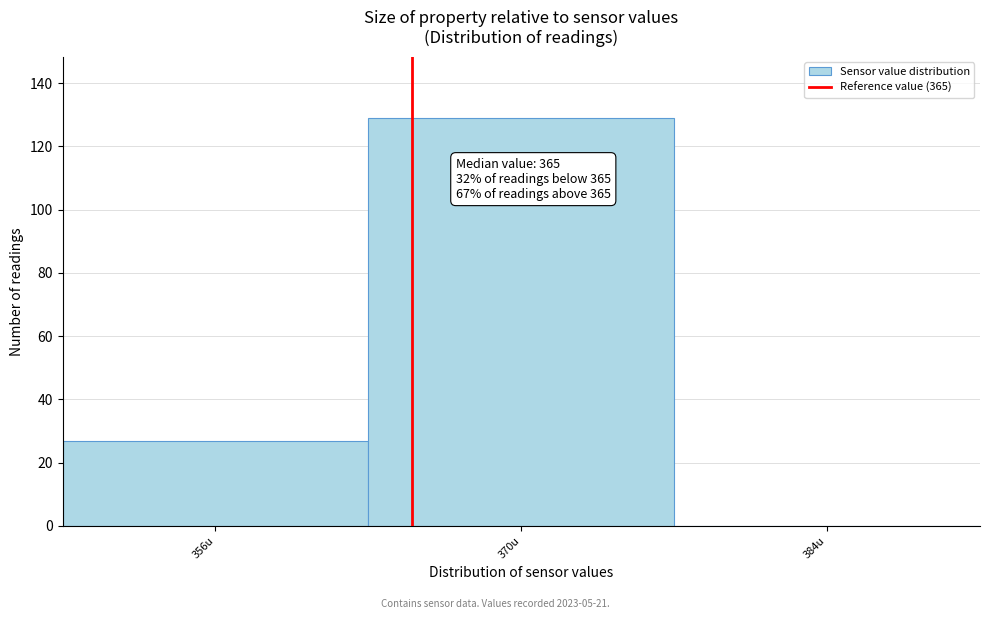

Over which range of the x-axis is the bar tallest?

363 to 377